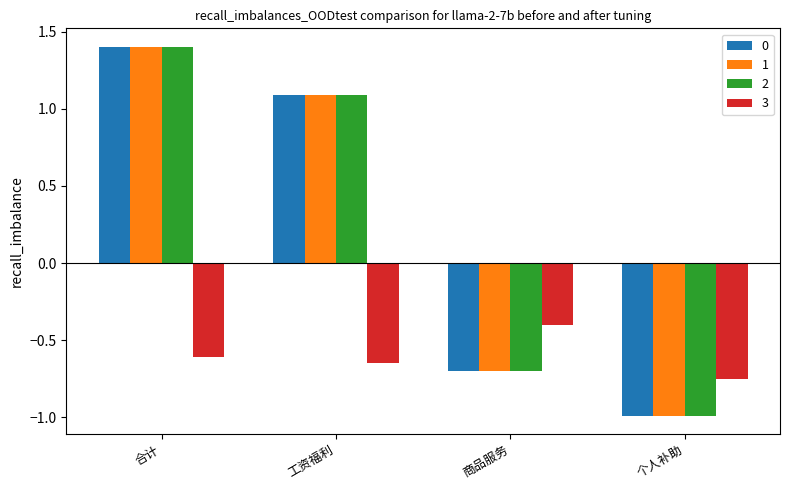

What is the difference between the second highest and second lowest values in the 1 series?

1.8